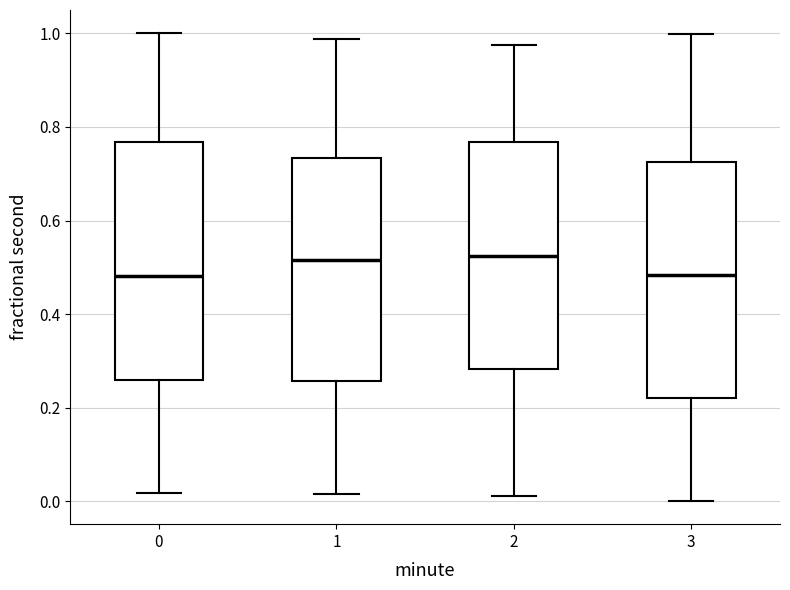

Where does the upper whisker of the box at x = 3 end on the y-axis? The values are not printed on the chart, so give them approximately, as read against the axis.

1.00